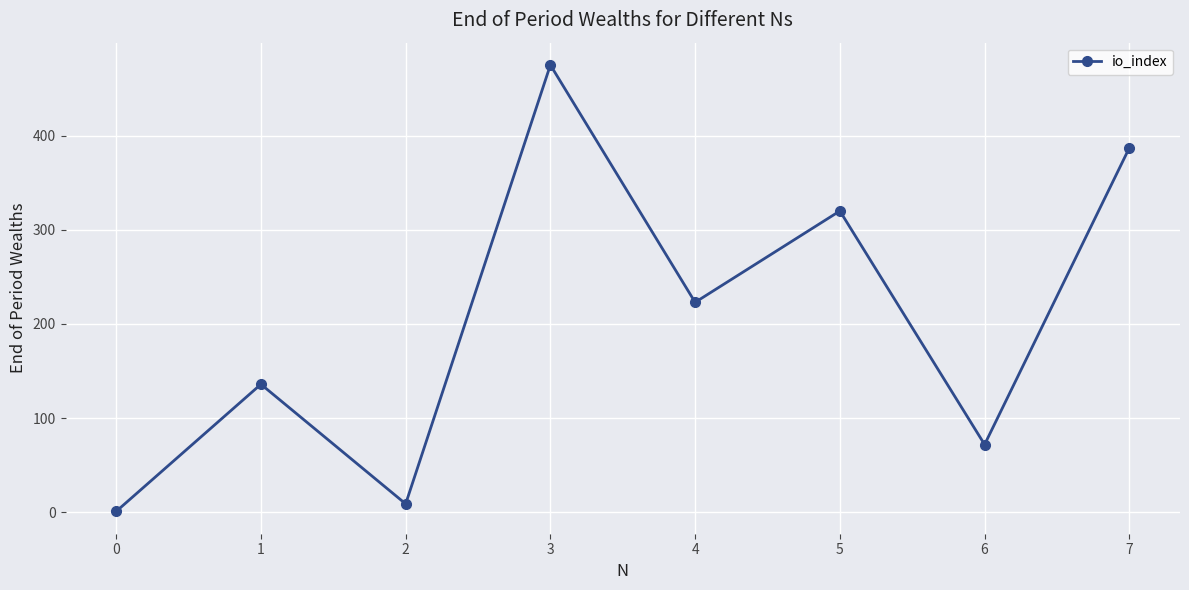

How many data points are less than 223?

4